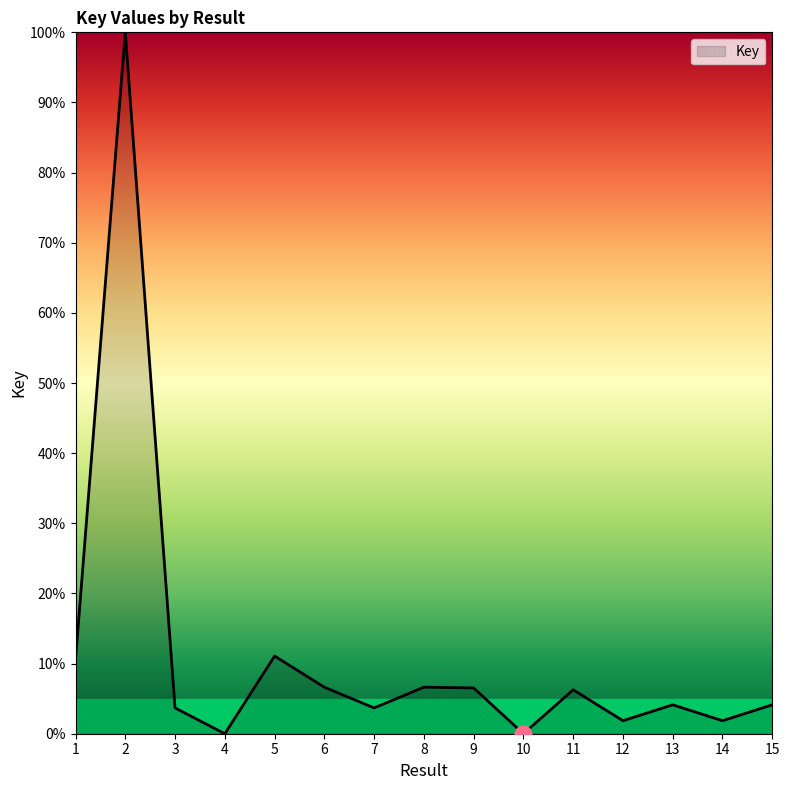

What is the greatest value displayed?

100.0